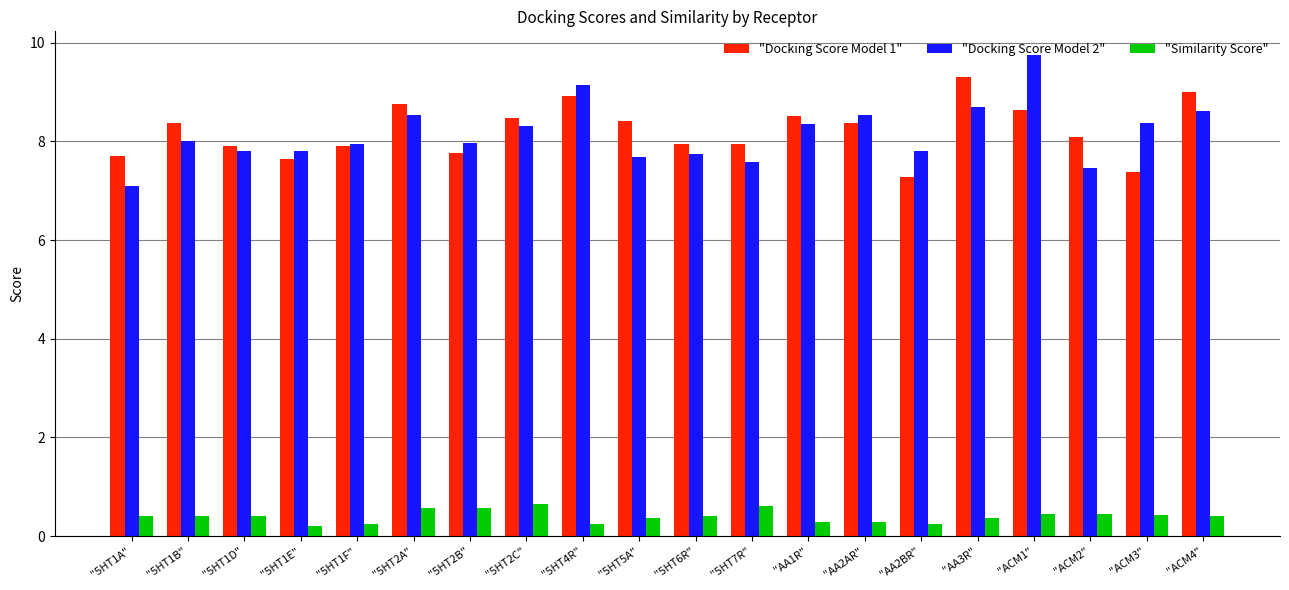

What is the greatest value displayed?

9.7